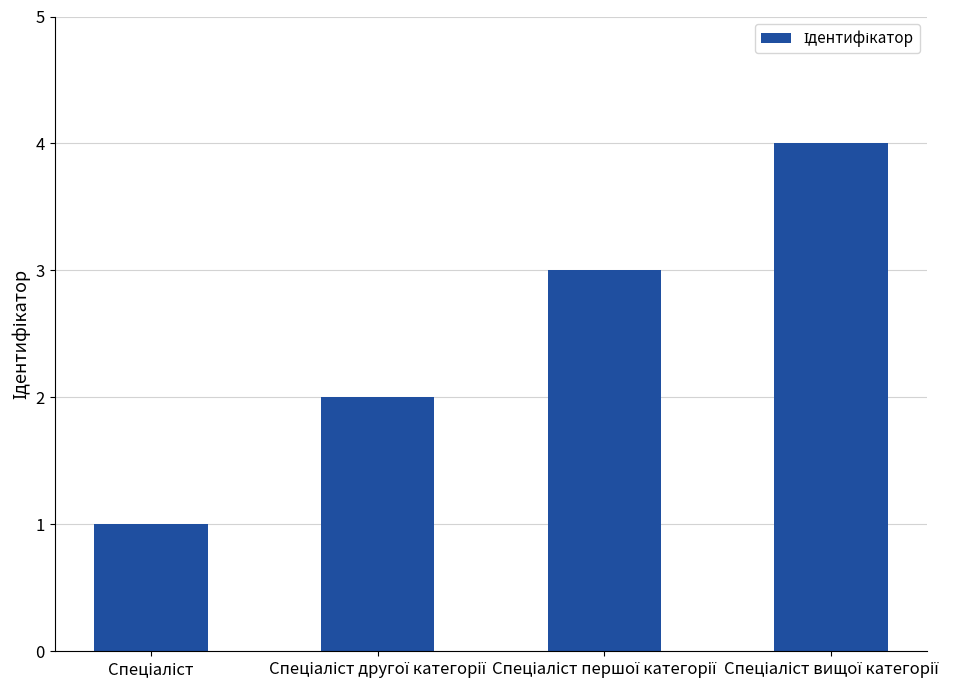

What is the greatest value displayed?

4